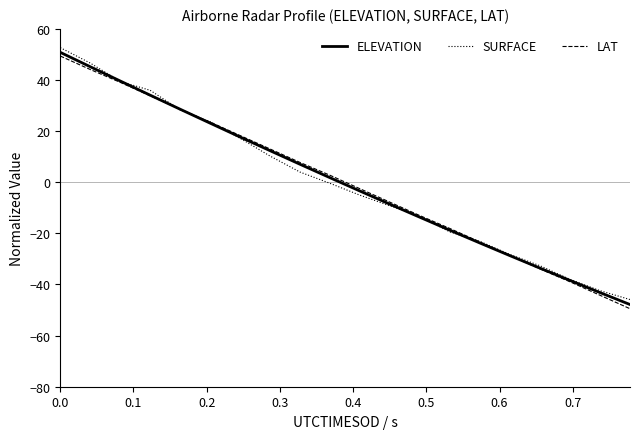

Reading left to right, what are all the values shown in this chart?

ELEVATION: 50.8	45.2	39.6	34.1	28.6	23.1	17.7	12.3	7.0	1.8	-3.5	-8.6	-13.7	-18.8	-23.8	-28.7	-33.6	-38.4	-43.2	-47.8
SURFACE: 52.7	46.6	39.4	36.0	28.3	23.7	17.2	10.2	4.0	-0.4	-5.1	-9.3	-13.4	-19.5	-23.2	-28.3	-32.7	-38.0	-42.4	-45.9
LAT: 49.4	44.1	39.1	33.8	28.6	23.5	18.3	13.0	7.7	2.7	-2.6	-7.8	-13.1	-18.1	-23.4	-28.7	-33.9	-38.9	-44.2	-49.5